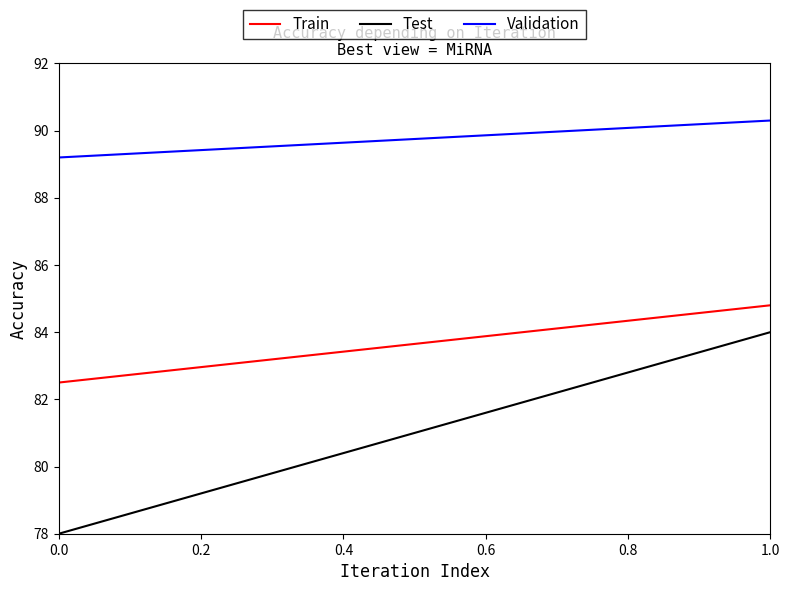

What is the greatest value displayed?

90.3